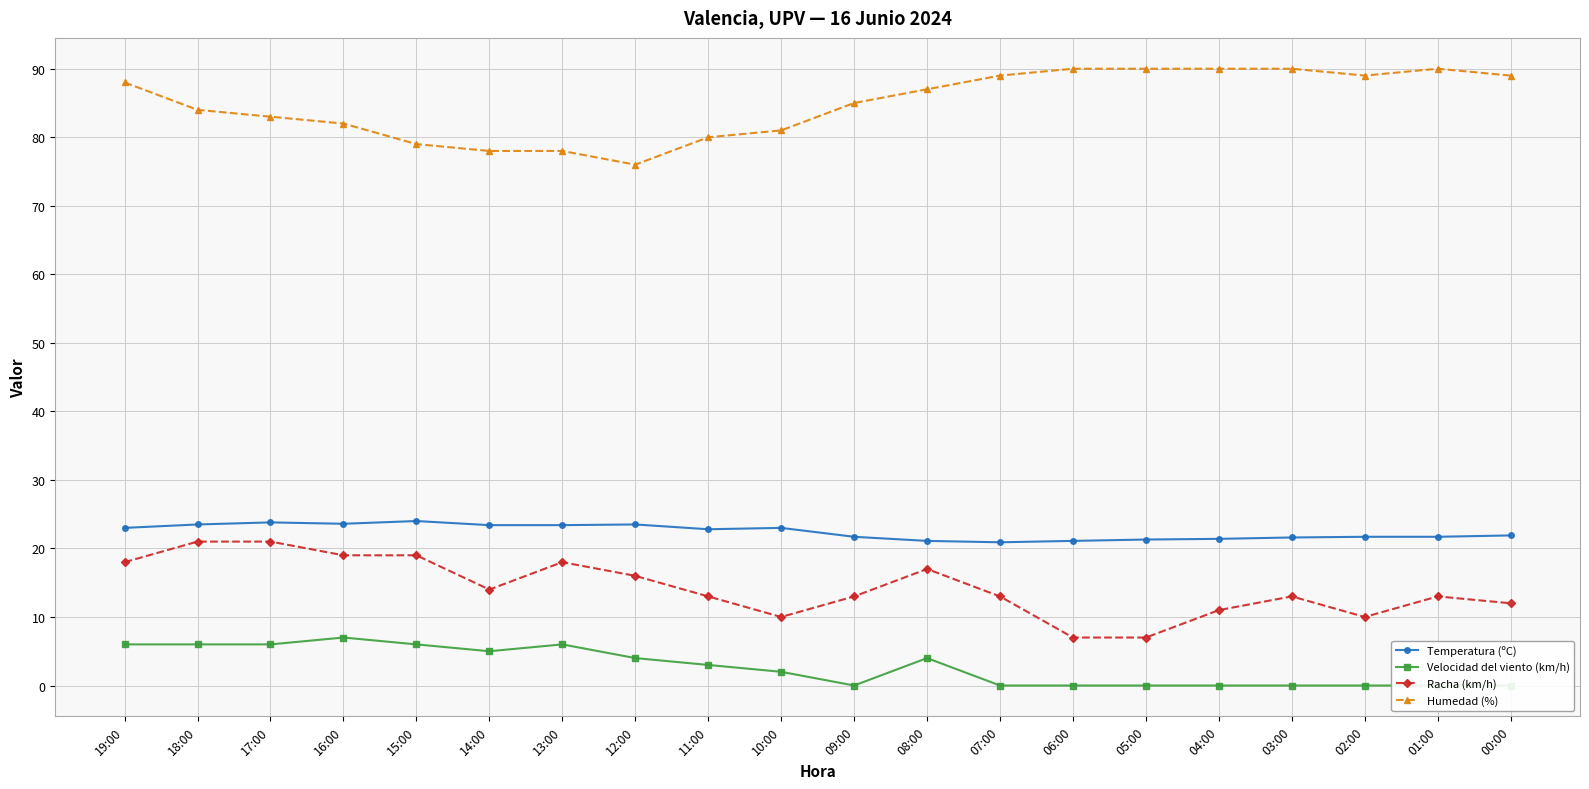

Reading right to left, list all the values displayed in this chart.

Temperatura (ºC): 00:00=21.9	01:00=21.7	02:00=21.7	03:00=21.6	04:00=21.4	05:00=21.3	06:00=21.1	07:00=20.9	08:00=21.1	09:00=21.7	10:00=23.0	11:00=22.8	12:00=23.5	13:00=23.4	14:00=23.4	15:00=24.0	16:00=23.6	17:00=23.8	18:00=23.5	19:00=23.0
Velocidad del viento (km/h): 00:00=0.0	01:00=0.0	02:00=0.0	03:00=0.0	04:00=0.0	05:00=0.0	06:00=0.0	07:00=0.0	08:00=4.0	09:00=0.0	10:00=2.0	11:00=3.0	12:00=4.0	13:00=6.0	14:00=5.0	15:00=6.0	16:00=7.0	17:00=6.0	18:00=6.0	19:00=6.0
Racha (km/h): 00:00=12.0	01:00=13.0	02:00=10.0	03:00=13.0	04:00=11.0	05:00=7.0	06:00=7.0	07:00=13.0	08:00=17.0	09:00=13.0	10:00=10.0	11:00=13.0	12:00=16.0	13:00=18.0	14:00=14.0	15:00=19.0	16:00=19.0	17:00=21.0	18:00=21.0	19:00=18.0
Humedad (%): 00:00=89.0	01:00=90.0	02:00=89.0	03:00=90.0	04:00=90.0	05:00=90.0	06:00=90.0	07:00=89.0	08:00=87.0	09:00=85.0	10:00=81.0	11:00=80.0	12:00=76.0	13:00=78.0	14:00=78.0	15:00=79.0	16:00=82.0	17:00=83.0	18:00=84.0	19:00=88.0